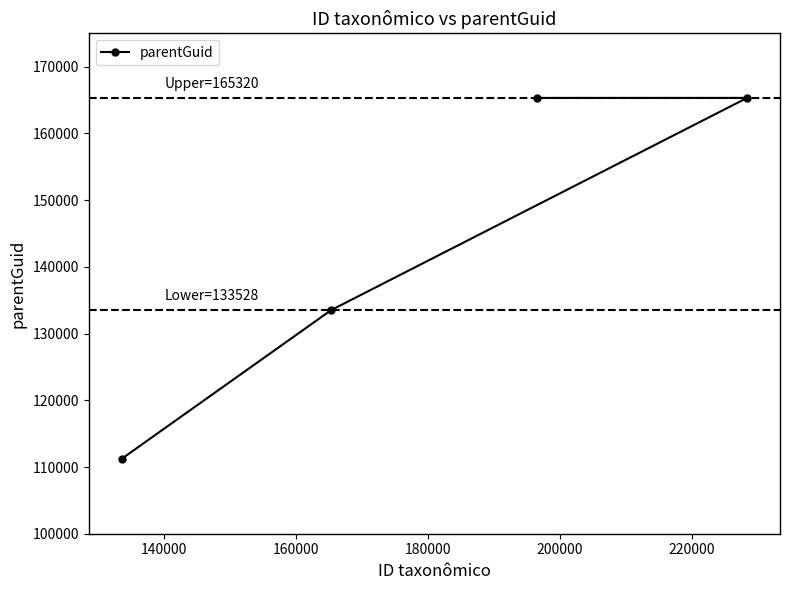

Does the chart display data point markers on the line(s)?

Yes